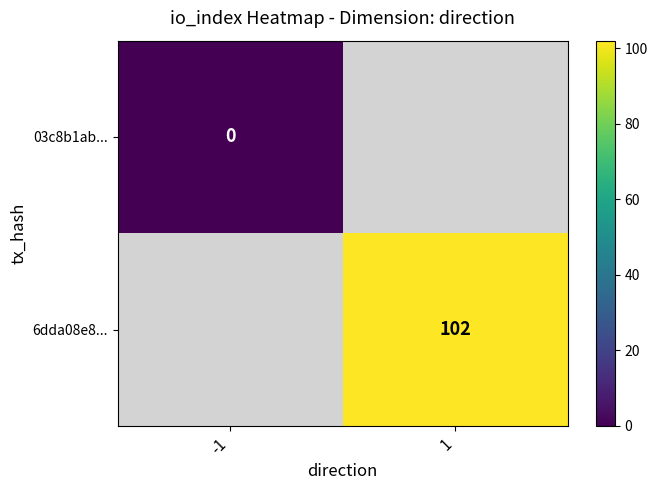

True or false: 6dda08e8... has a value of 40 at 1.

False